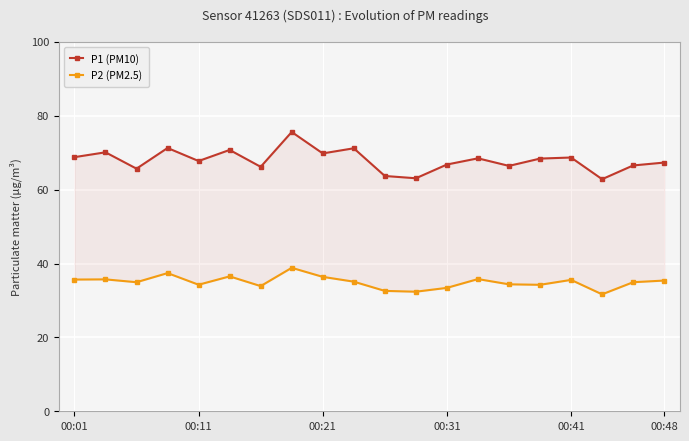

What is the total value across all series at 18?

101.5